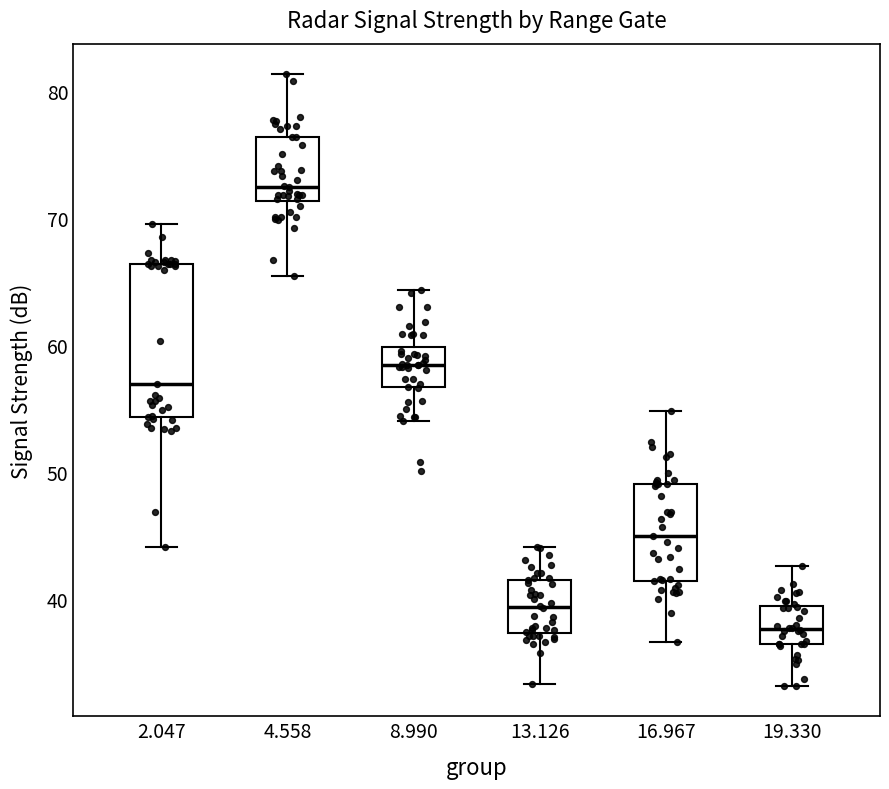

Reading left to right, transcribe this box plot: for each box, give where its median line is, the range the box spans, and where its two whiskers end, as read against the y-axis. The values are not printed on the chart, so give them approximately, as read against the axis.

2.047: median 57, box 54 to 66, whiskers 44 to 70
4.558: median 72, box 71 to 76, whiskers 65 to 81
8.990: median 58, box 57 to 60, whiskers 54 to 64
13.126: median 39, box 37 to 42, whiskers 33 to 44
16.967: median 45, box 41 to 49, whiskers 37 to 55
19.330: median 38, box 37 to 39, whiskers 33 to 43